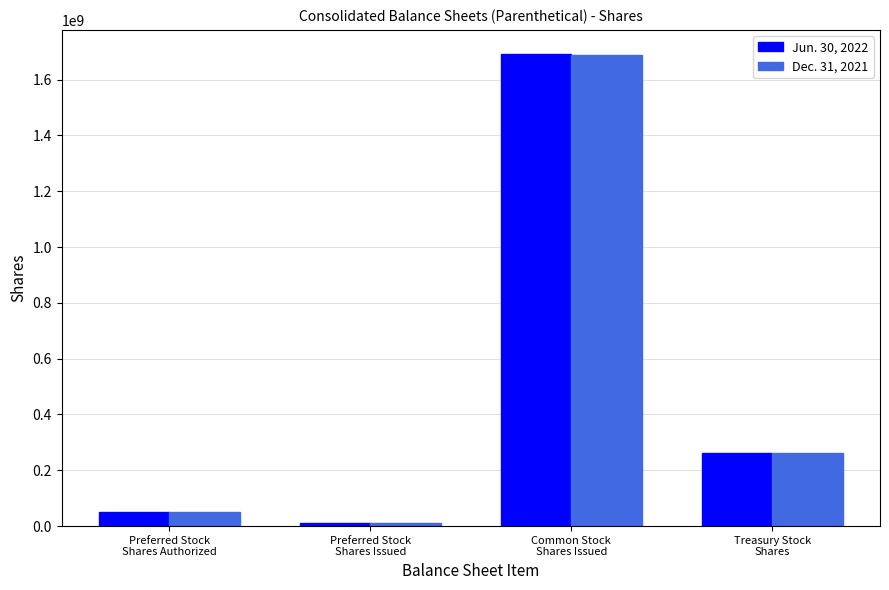

What is the value of the Jun. 30, 2022 bar at the 4th from the left?

263289848